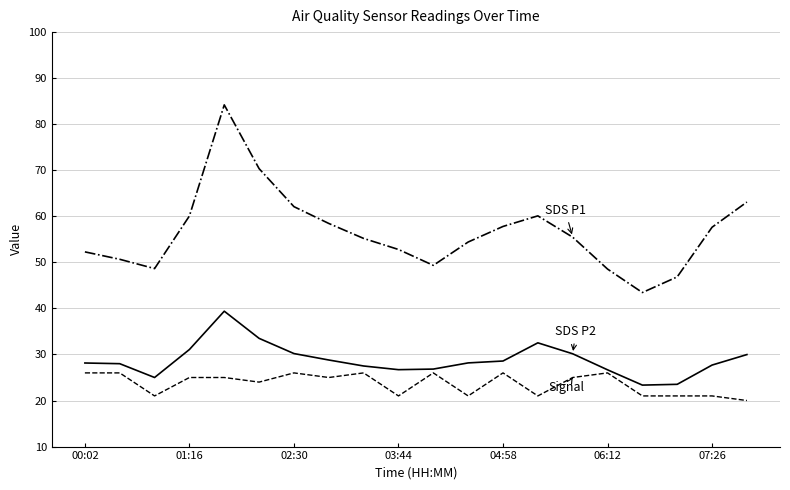

What is the smallest value displayed?

20.0